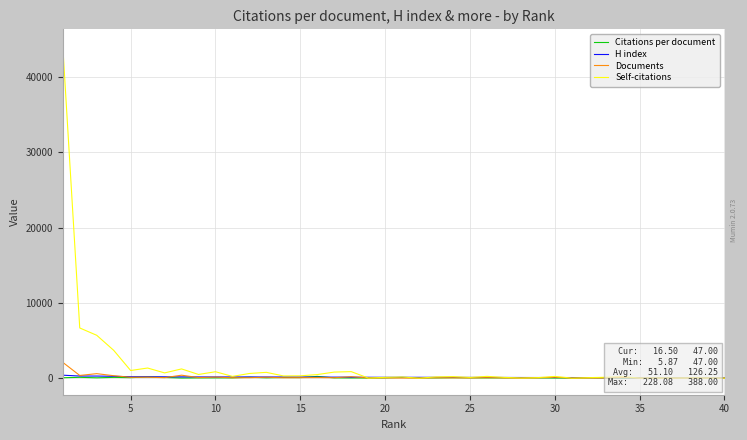

How many categories are shown in the chart?

40